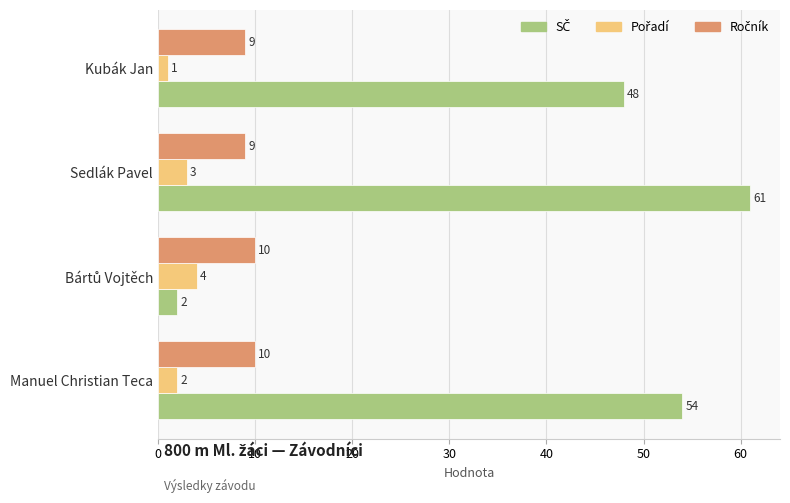

At how many categories does at least one series exceed 11?

3